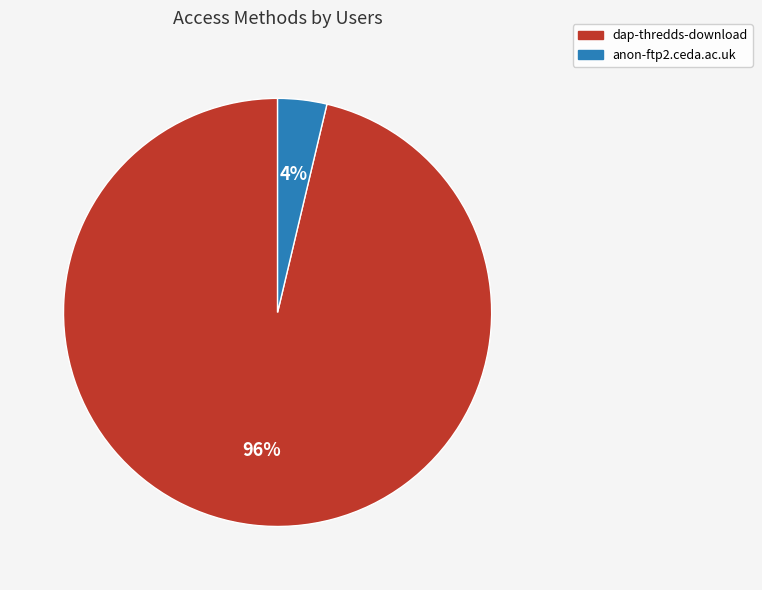

Count the number of slices in the pie.

2